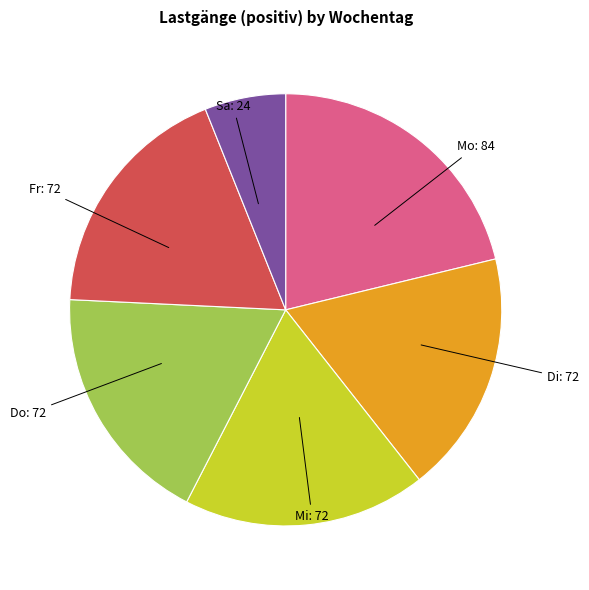

The Di slice represents 18% of the pie. True or false?

True